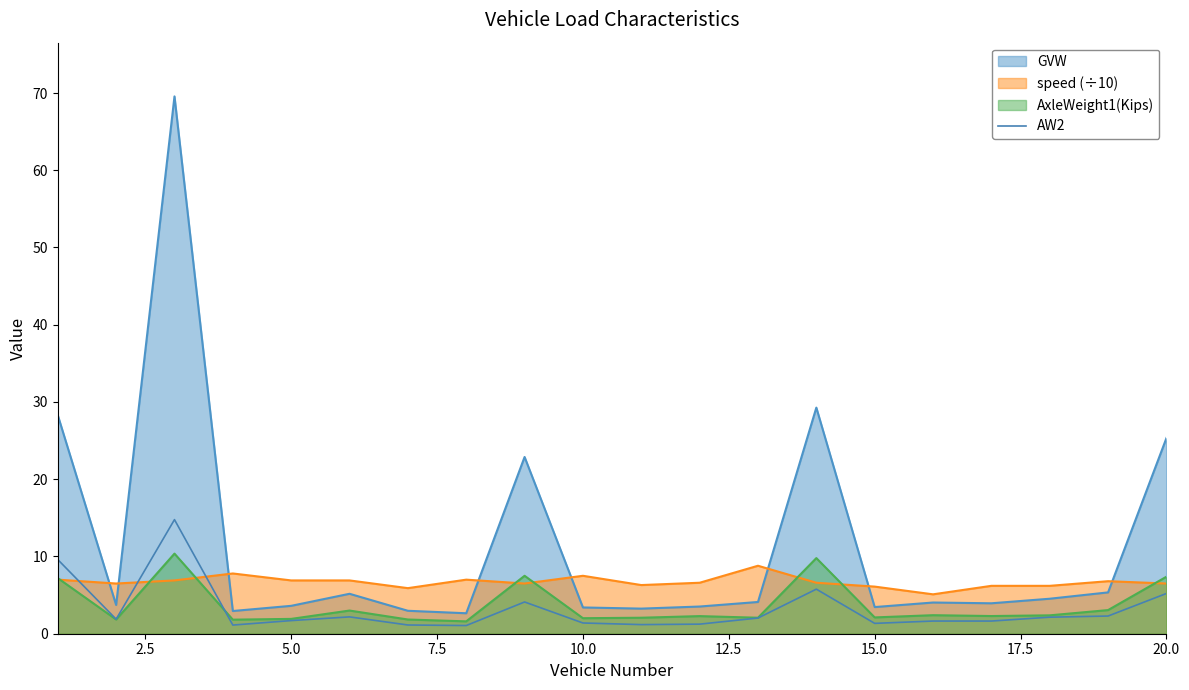

What is the minimum value shown in the chart?

1.1